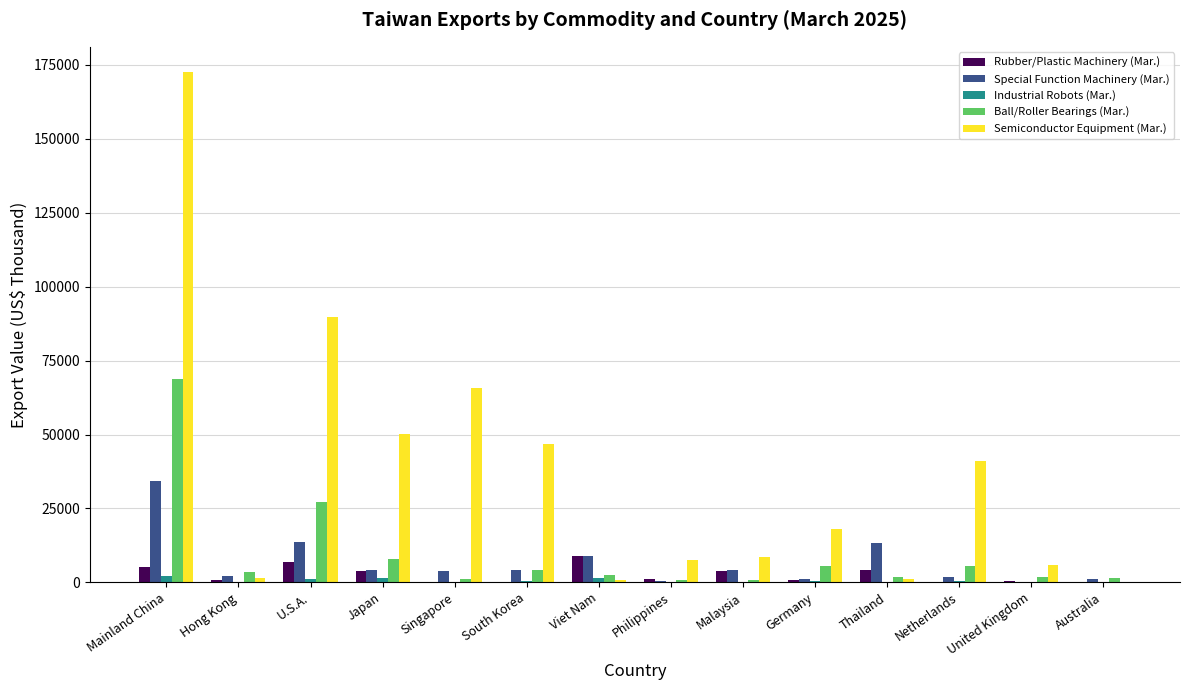

What is the maximum value shown in the chart?

172481